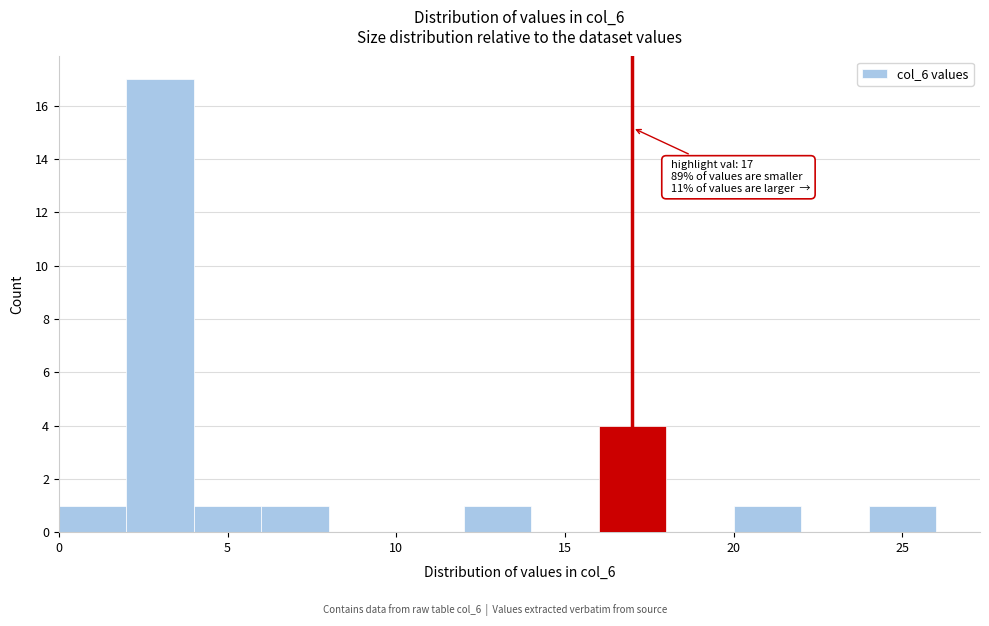

Which range on the x-axis has the tallest bar?

2 to 4